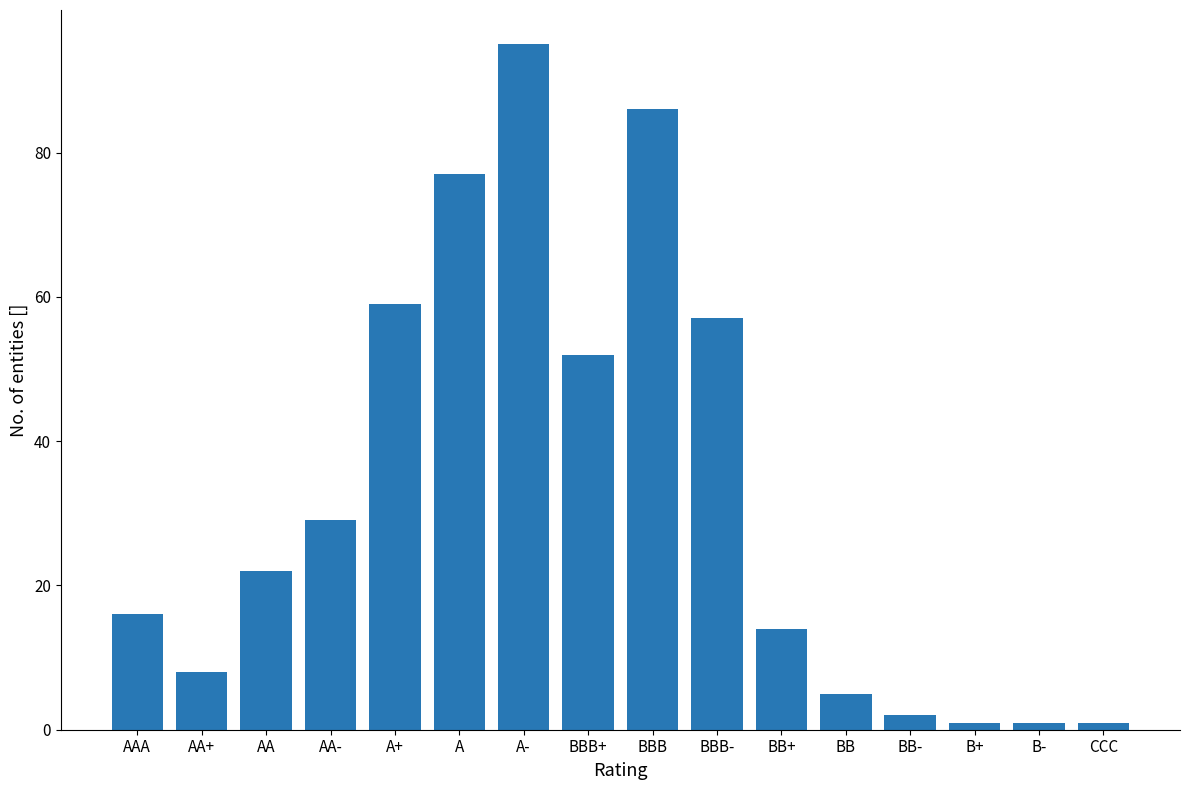

True or false: the data shows 2 at BB-.

True